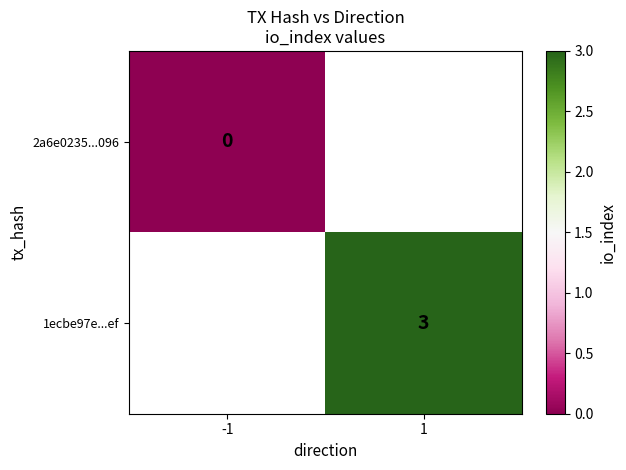

The value of 1ecbe97e...ef at 1 is 3. True or false?

True